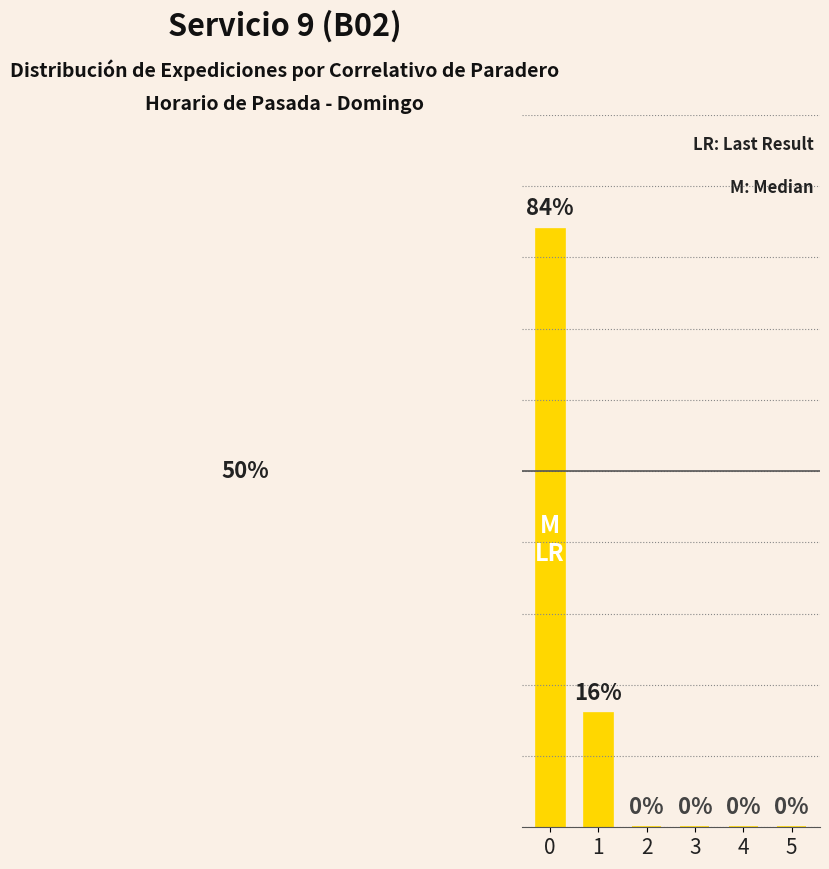

How many positive values are there?

2